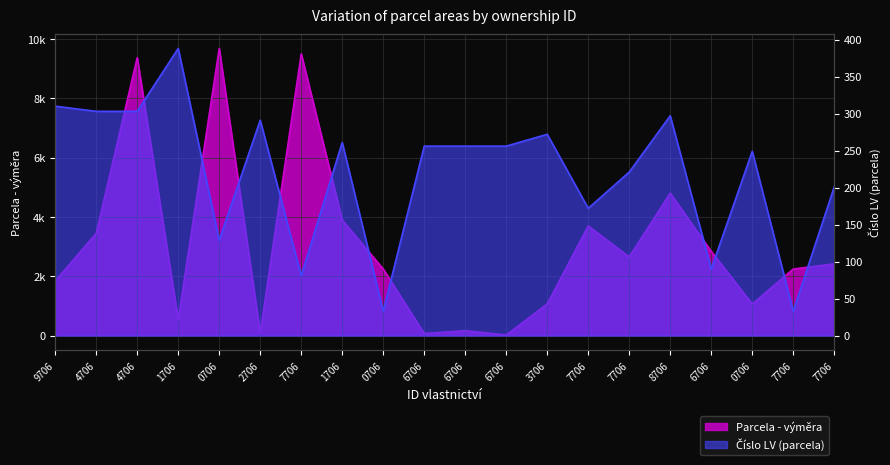

The Parcela - výměra series shows 533 at 1706. True or false?

True